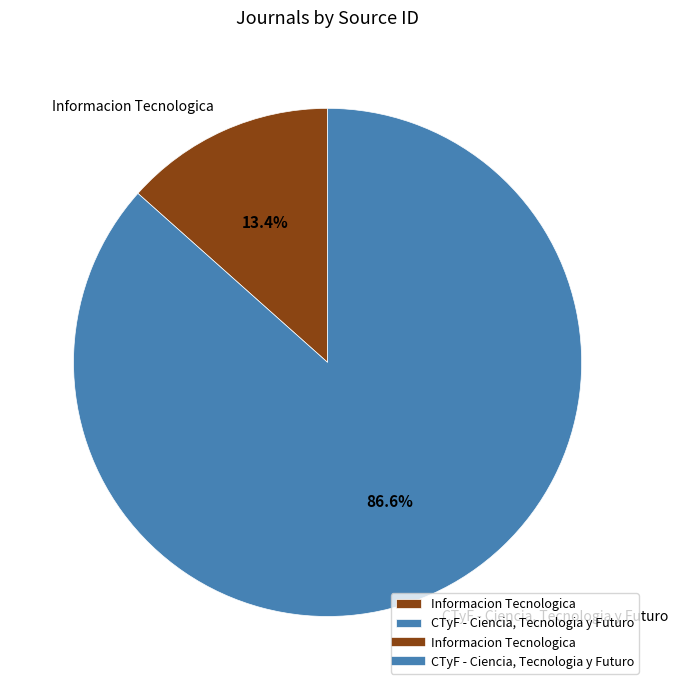

Count the number of slices in the pie.

2